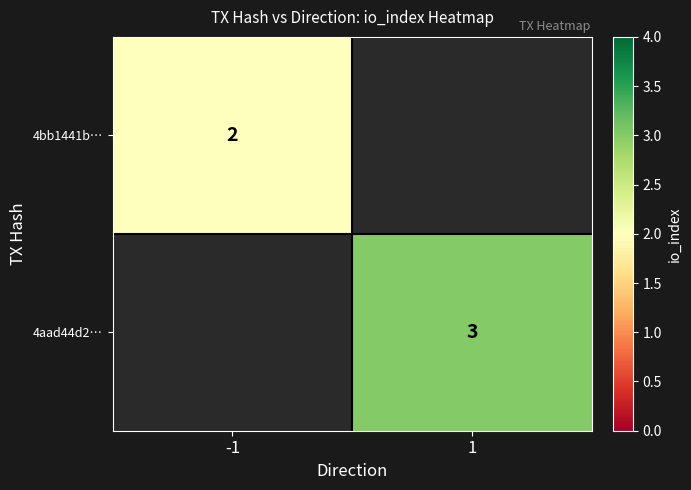

Is the value of 4bb1441b… at -1 greater than the value of 4aad44d2… at 1?

No